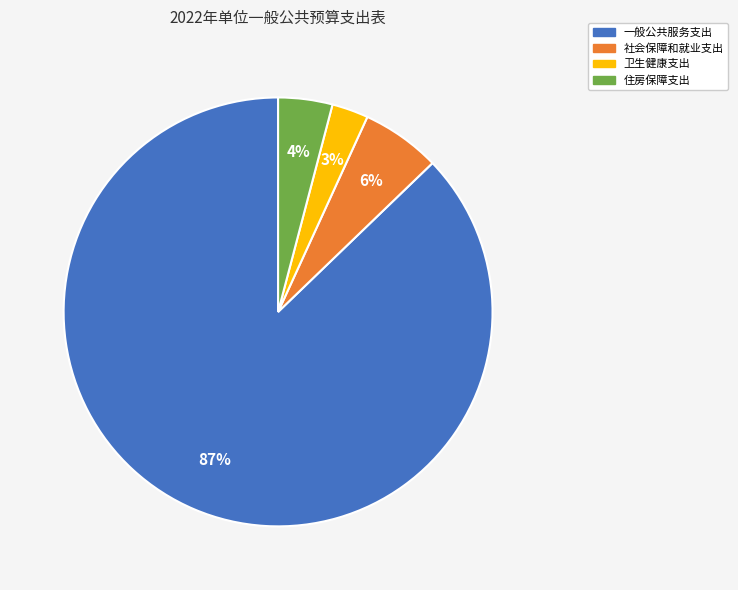

To the nearest percent, what is the combined percentage of 卫生健康支出 and 住房保障支出?

7%